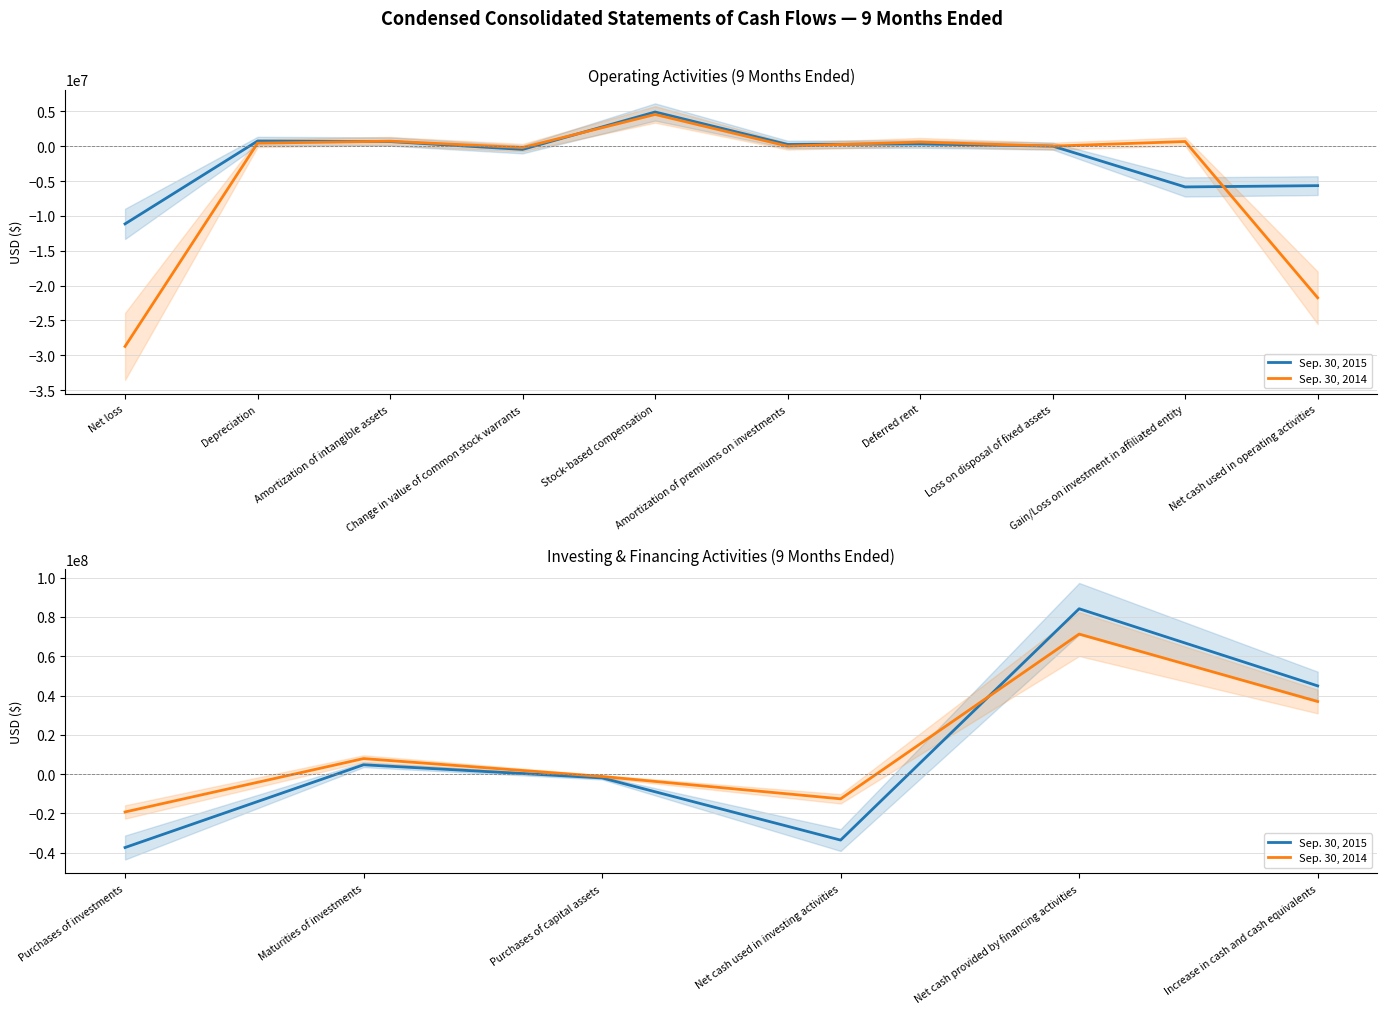

Which series has the widest spread of values?

Sep. 30, 2015